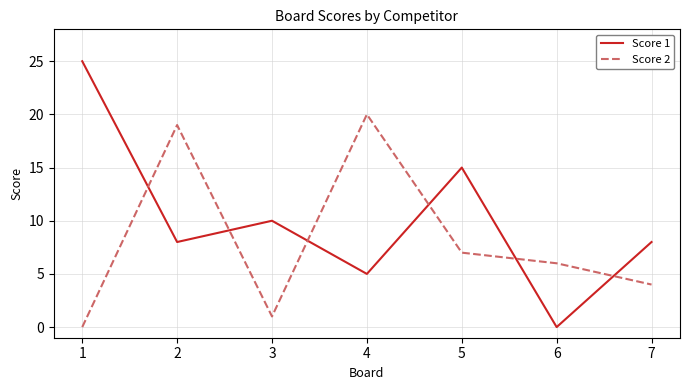

Which category has the lowest value in the Score 2 series?

1